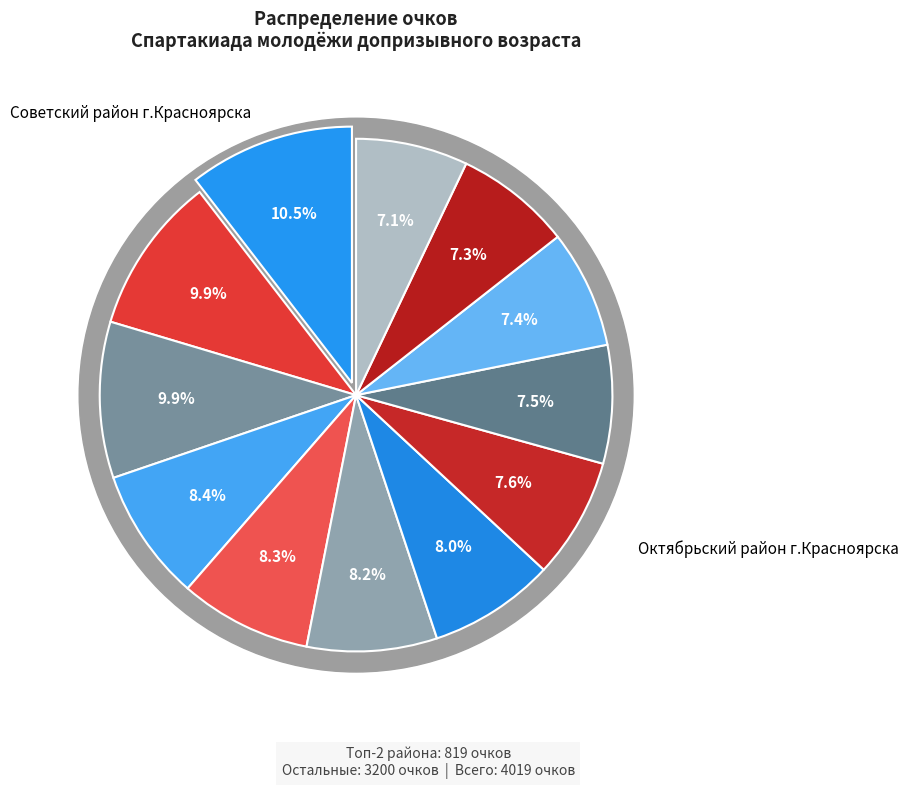

To the nearest percent, what is the combined percentage of г.Сосновоборск and ЗАТО г.Железногорск?

18%